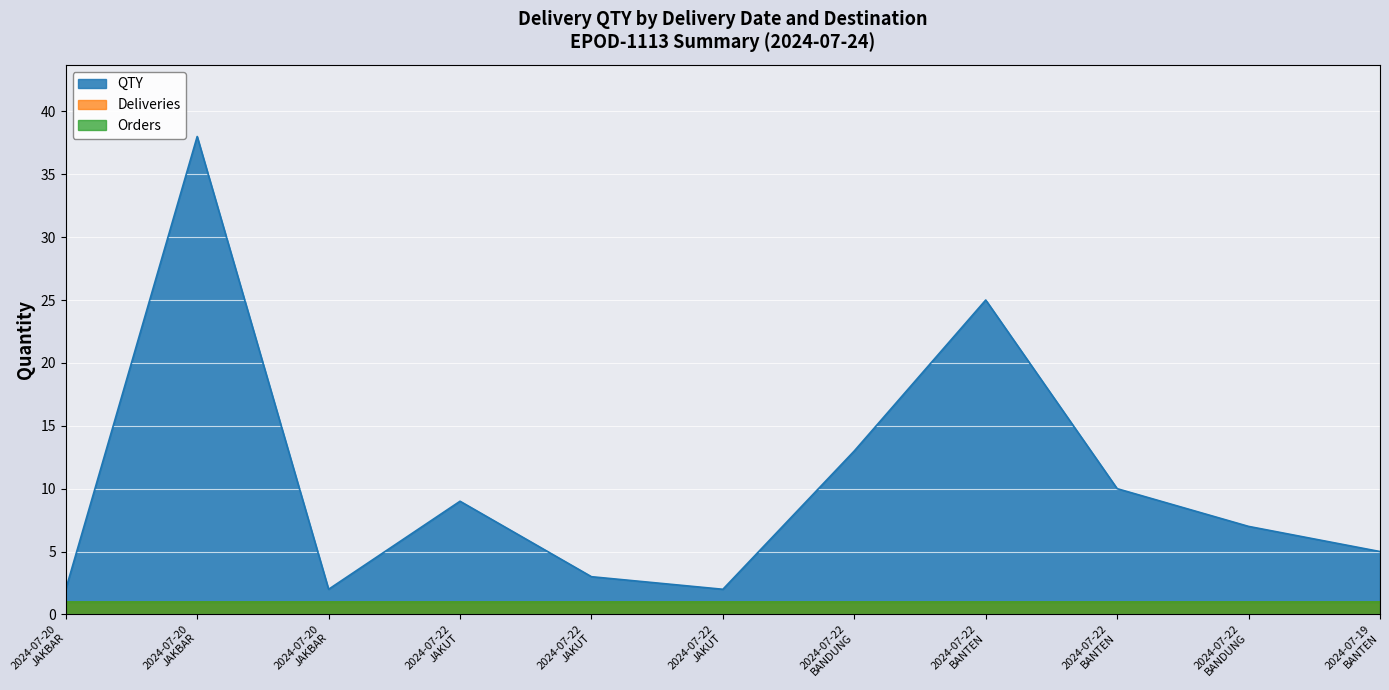

Which has a higher value, 2024-07-22
JAKUT or 2024-07-22
BANDUNG?

2024-07-22
BANDUNG